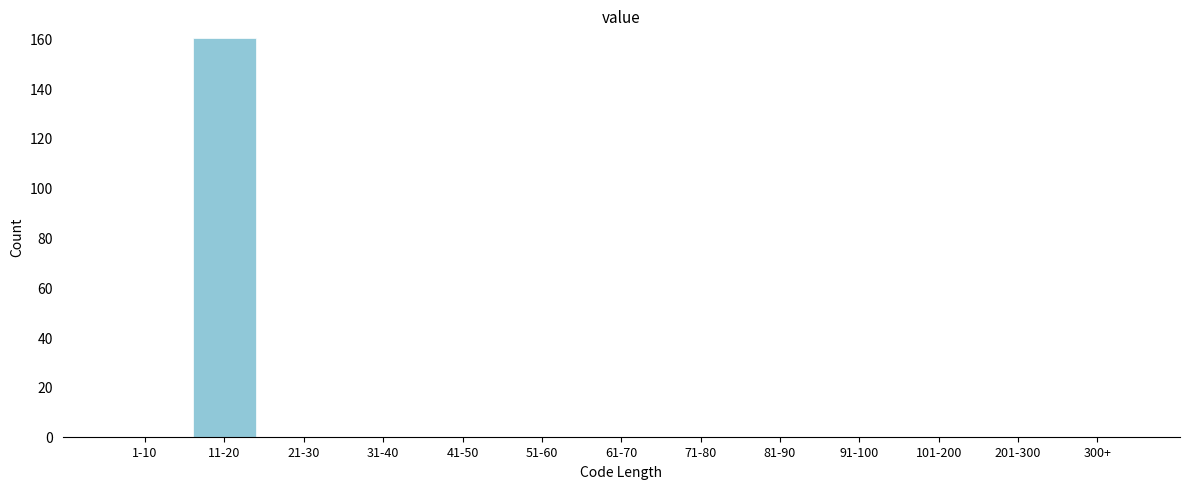

Reading left to right, transcribe all the data shown in this chart.

1-10=0	11-20=160	21-30=0	31-40=0	41-50=0	51-60=0	61-70=0	71-80=0	81-90=0	91-100=0	101-200=0	201-300=0	300+=0